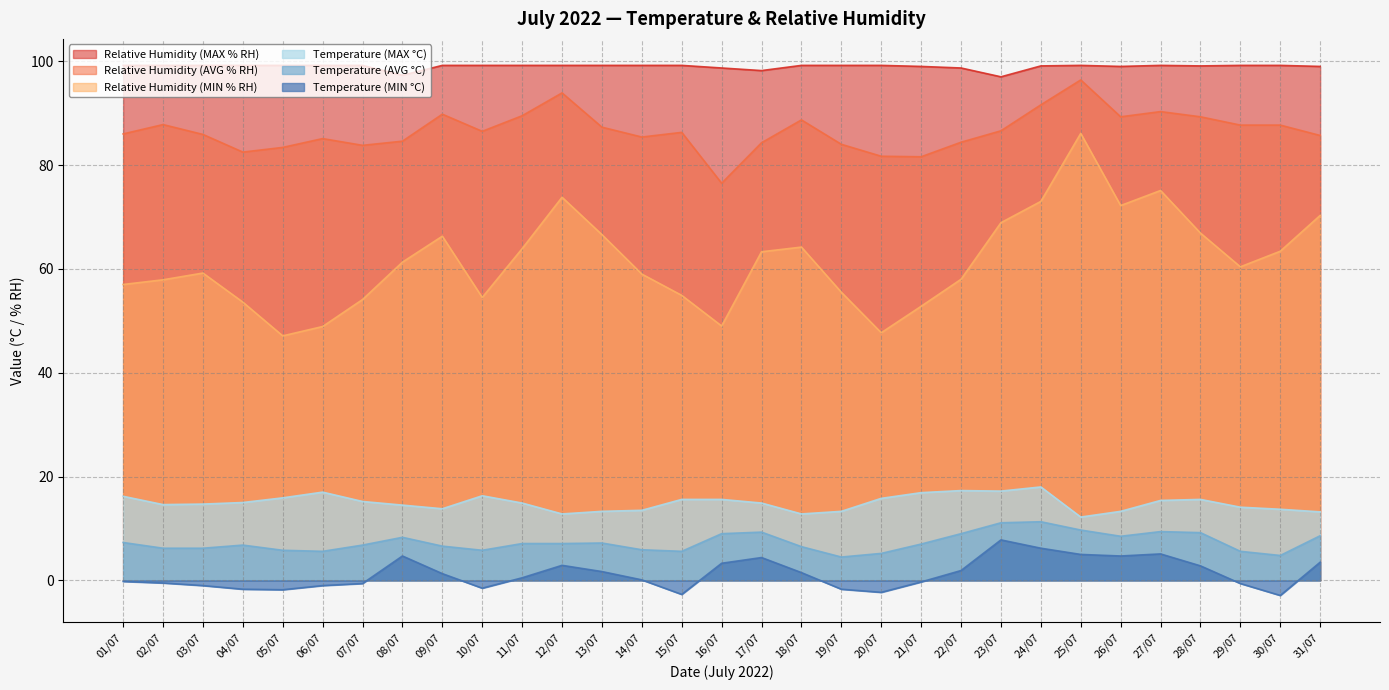

Is it true that Relative Humidity (MIN % RH) equals 63.9 at 11/07?

True